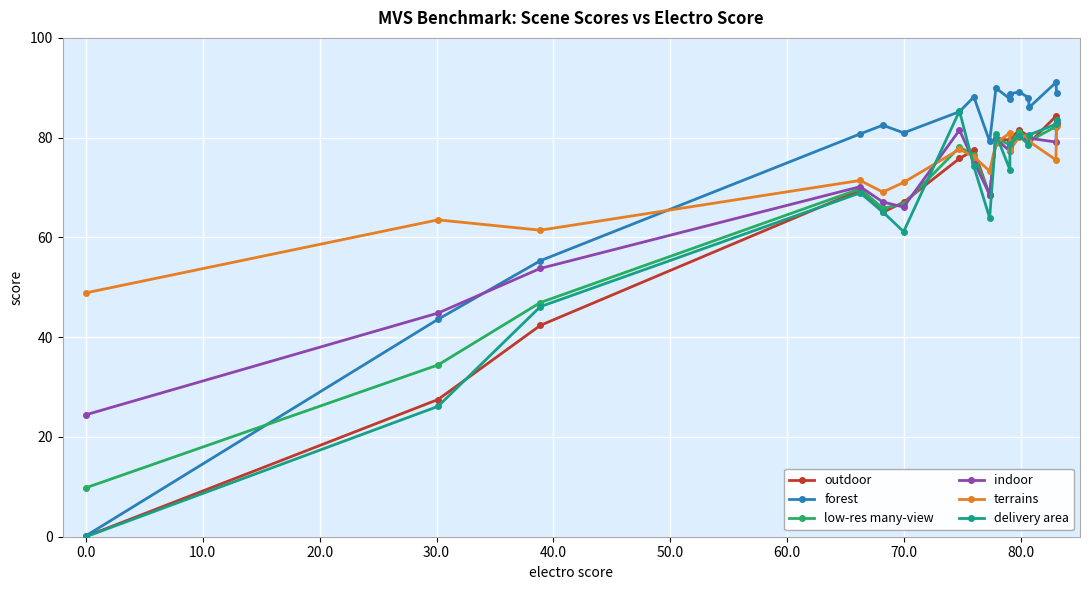

Which series has the largest total across all categories?

forest